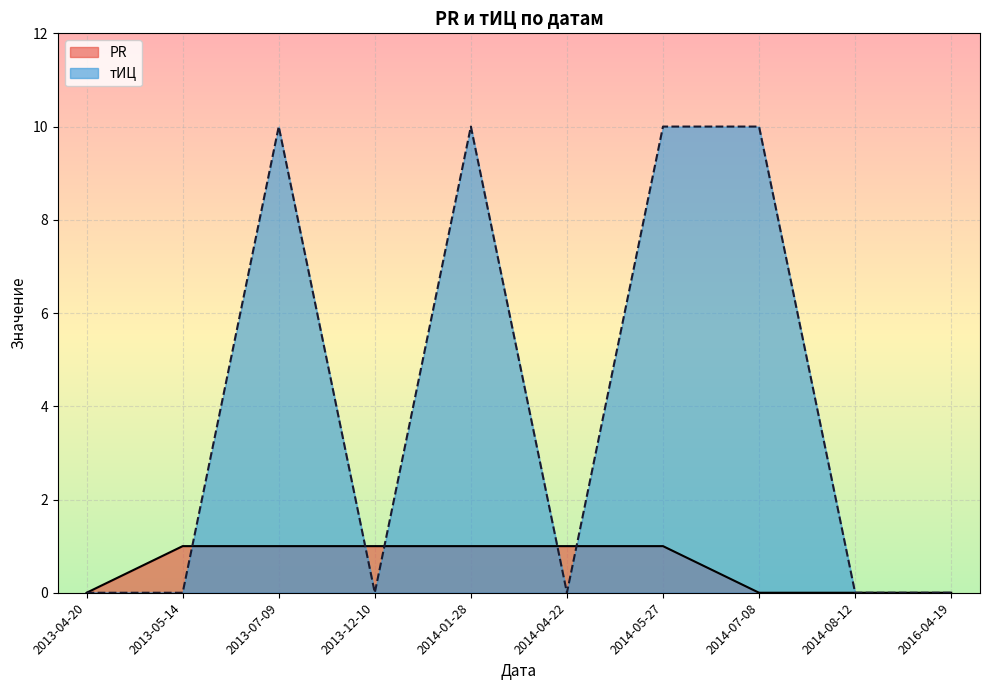

True or false: PR has more than 0 points higher than both neighbors.

False